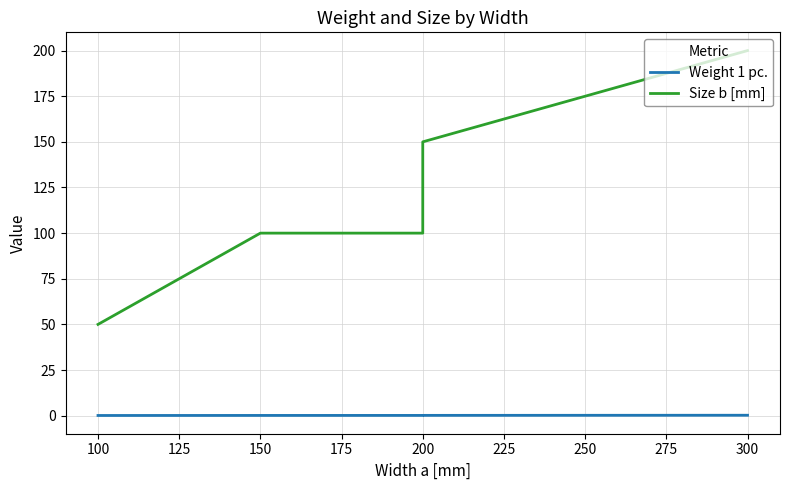

True or false: Size b [mm] has a value of 354.2 at 300.

False